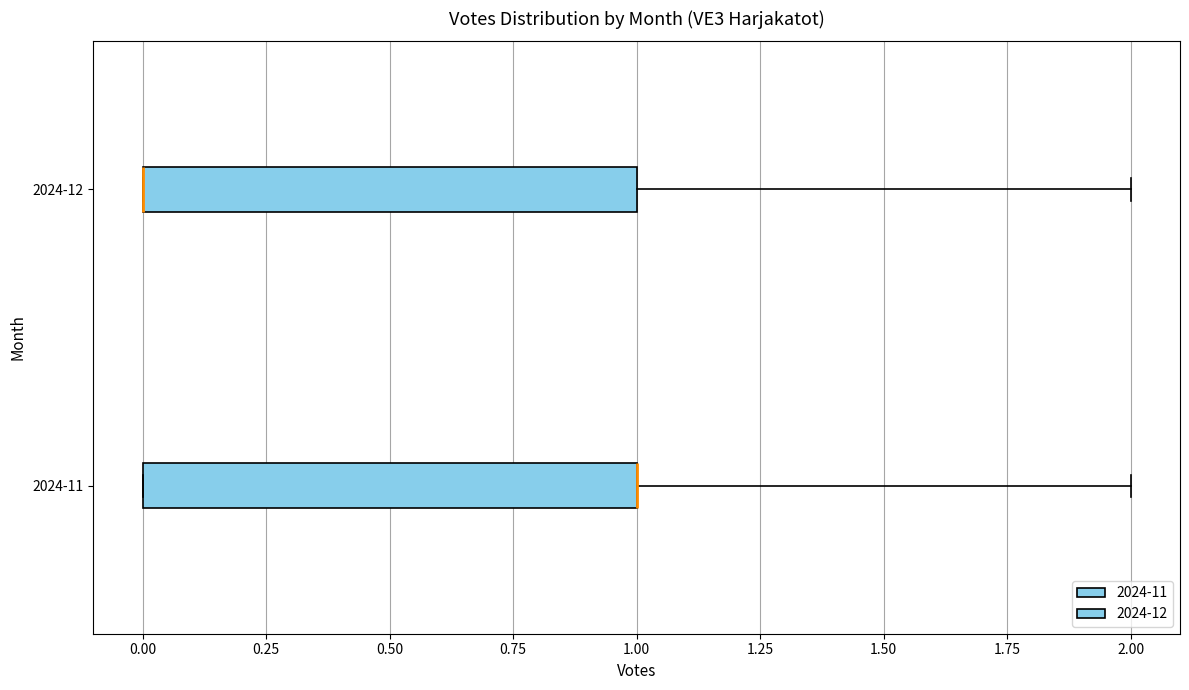

Where is the right edge of the box for 2024-11 on the x-axis? The values are not printed on the chart, so give them approximately, as read against the axis.

1